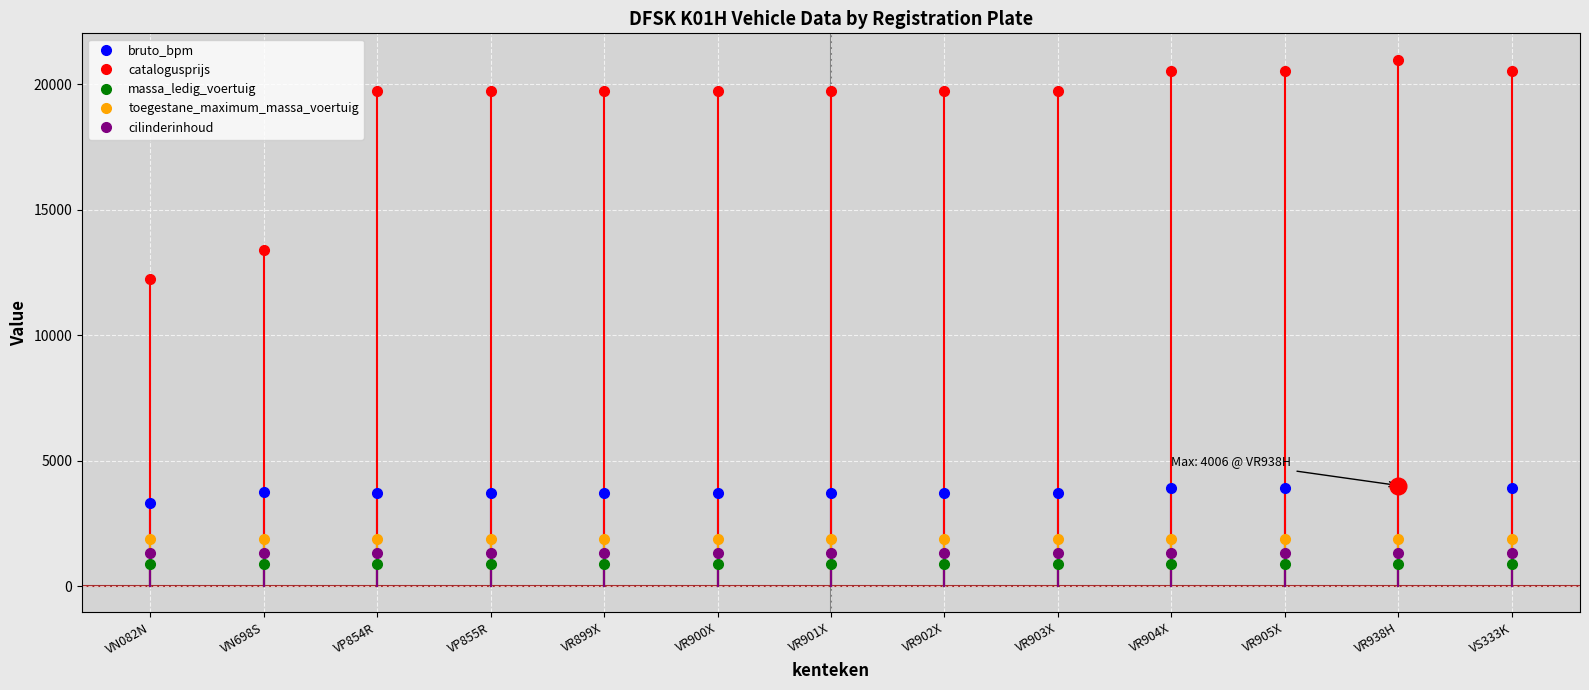

Does the chart display data point markers on the line(s)?

Yes